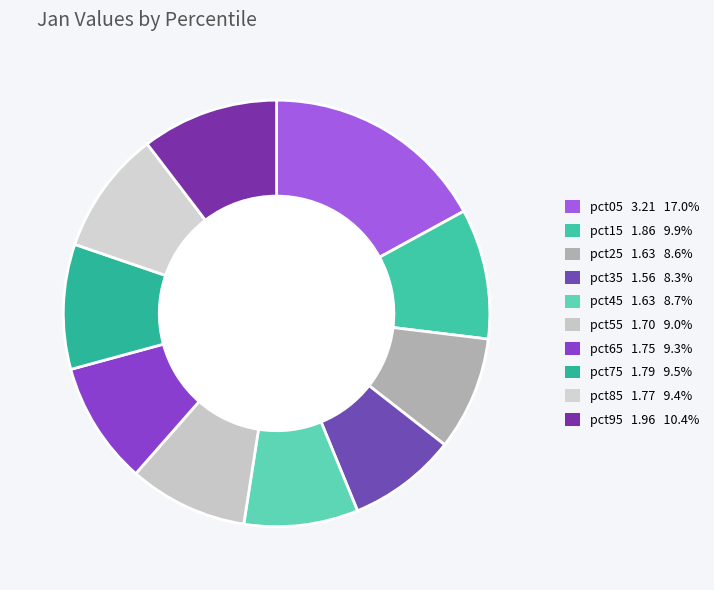

Which category has the biggest portion of the pie?

pct05